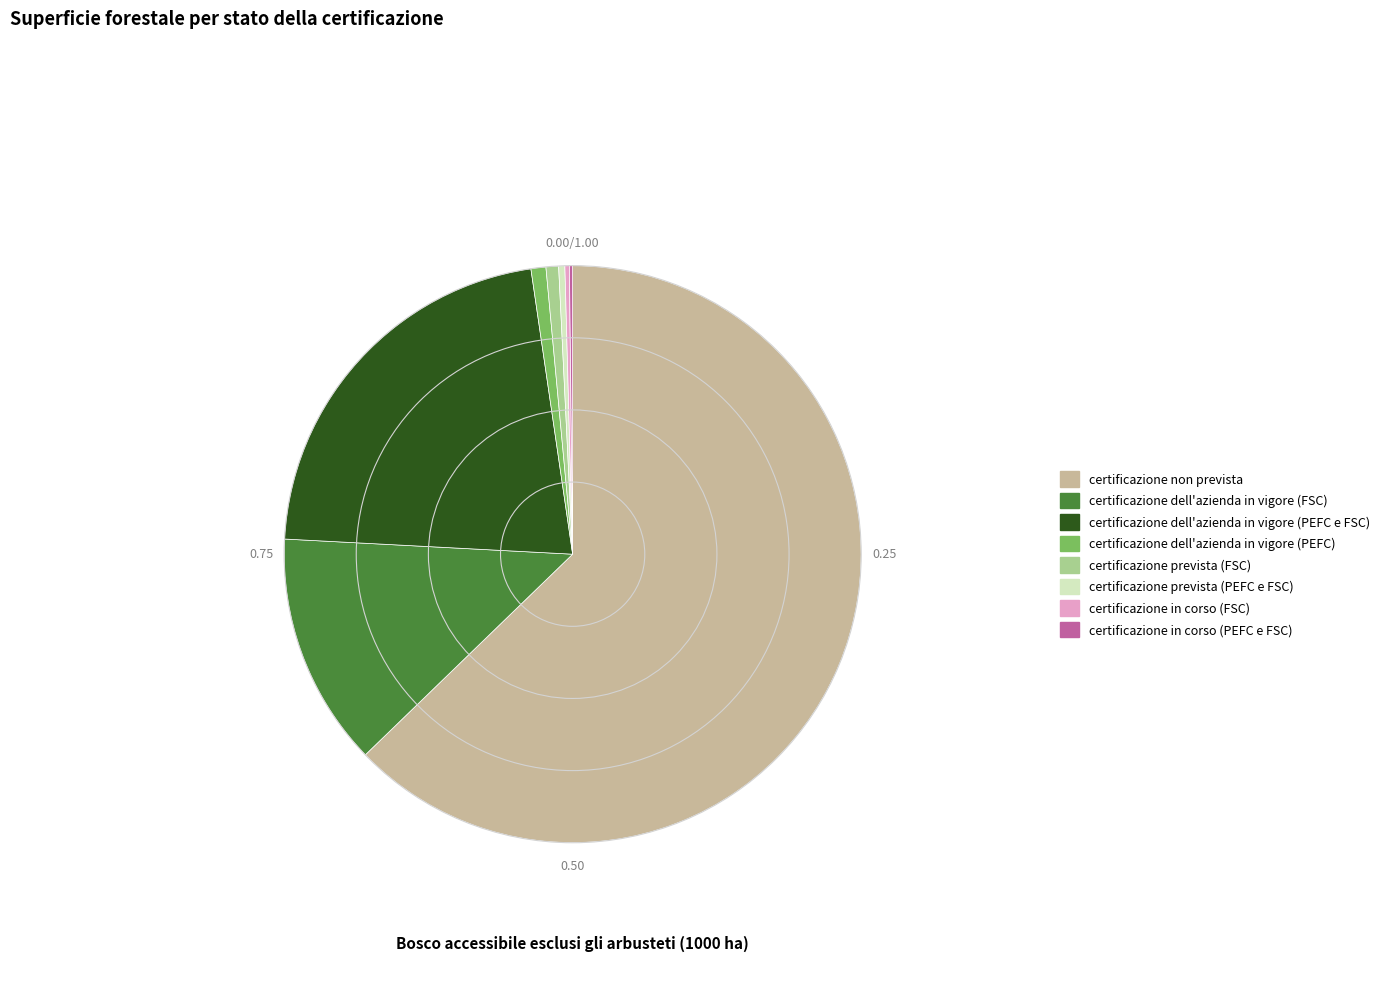

Combined, do certificazione prevista (PEFC e FSC) and certificazione non prevista account for over 50%?

Yes